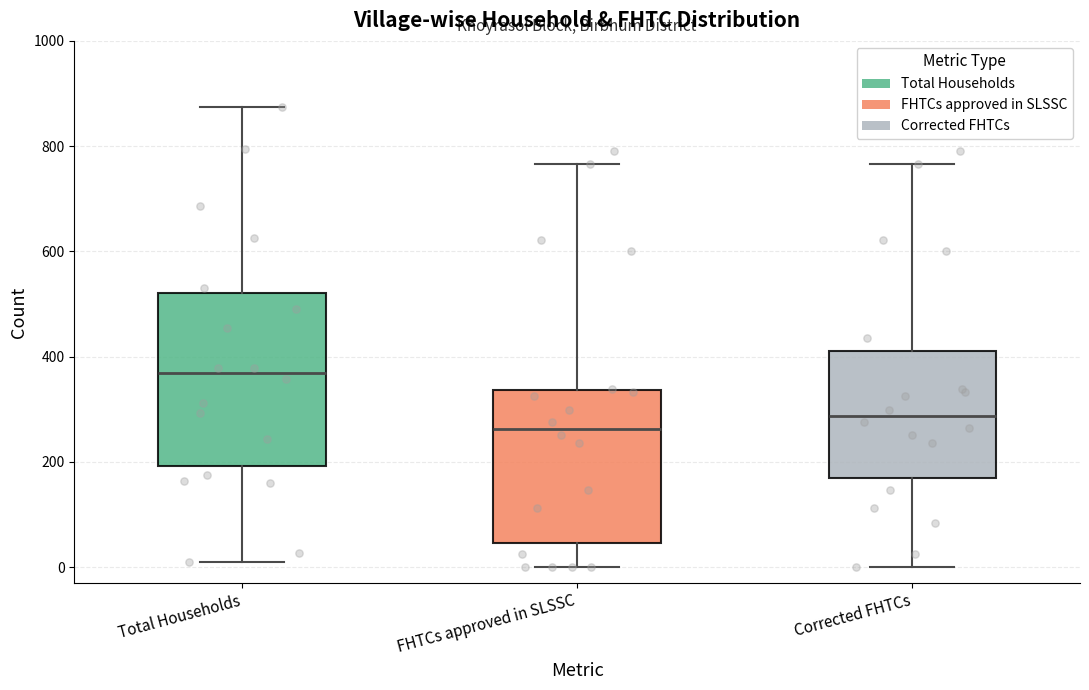

Reading left to right, transcribe this box plot: for each box, give where its median line is, the range the box spans, and where its two whiskers end, as read against the y-axis. The values are not printed on the chart, so give them approximately, as read against the axis.

Total Households: median 360, box 200 to 520, whiskers 20 to 880
FHTCs approved in SLSSC: median 260, box 40 to 340, whiskers 0 to 760
Corrected FHTCs: median 280, box 160 to 420, whiskers 0 to 760